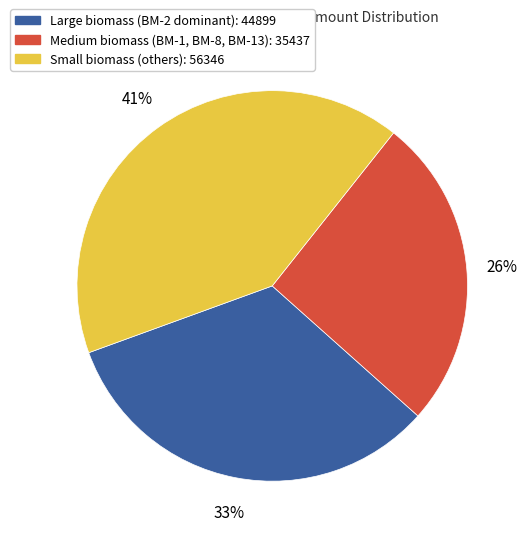

To the nearest percent, what is the average slice percentage?

33%